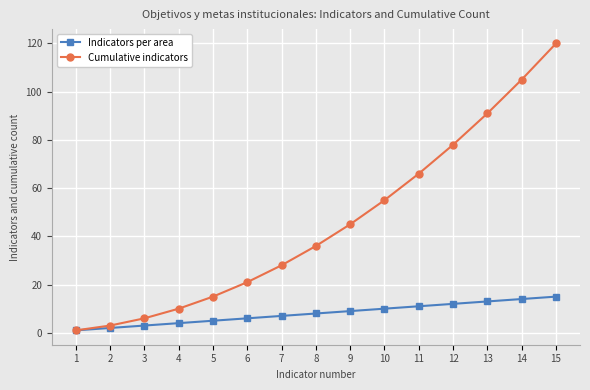

Is the value of Indicators per area at 3 greater than the value of Cumulative indicators at 12?

No